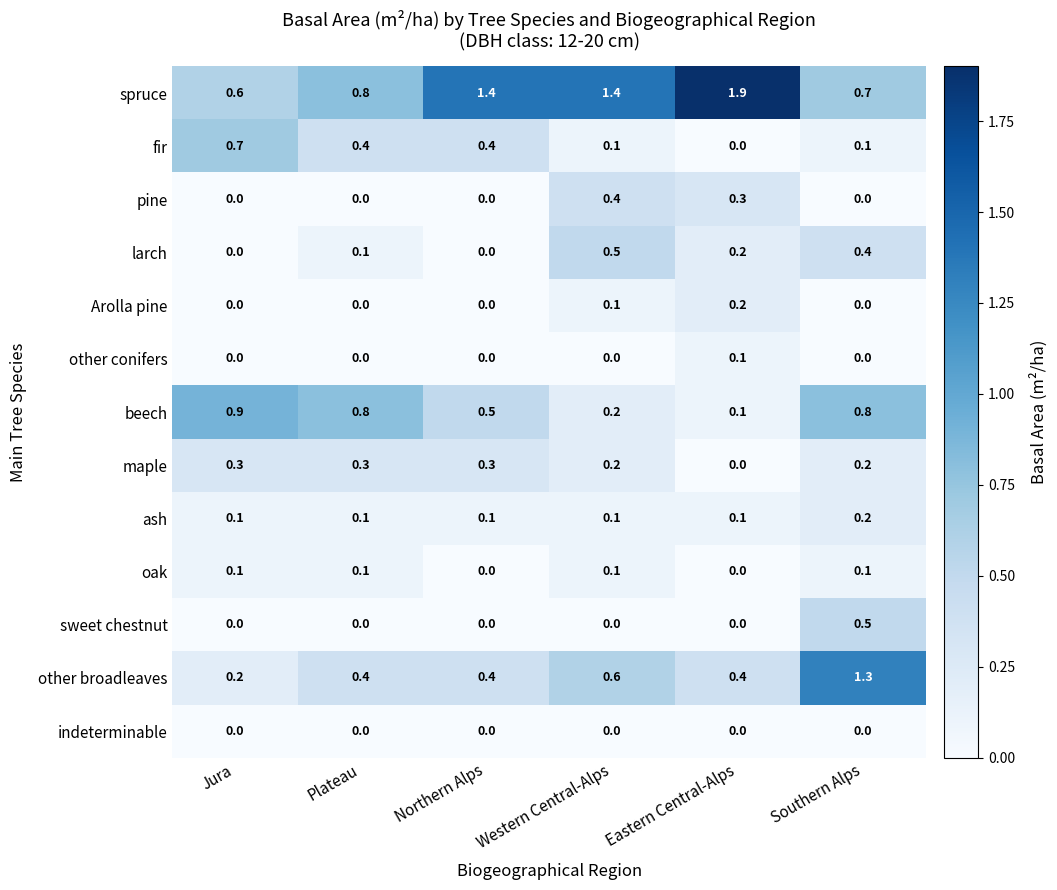

Count the fir values in the range 0 to 1.

6